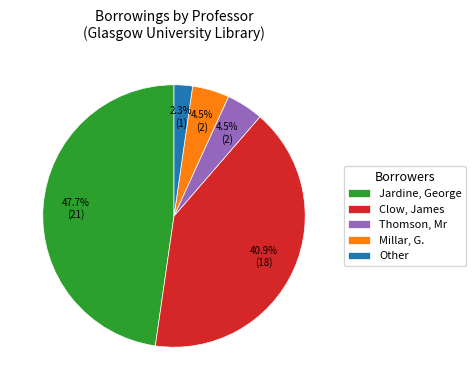

Between Thomson, Mr and Other, which is larger?

Thomson, Mr